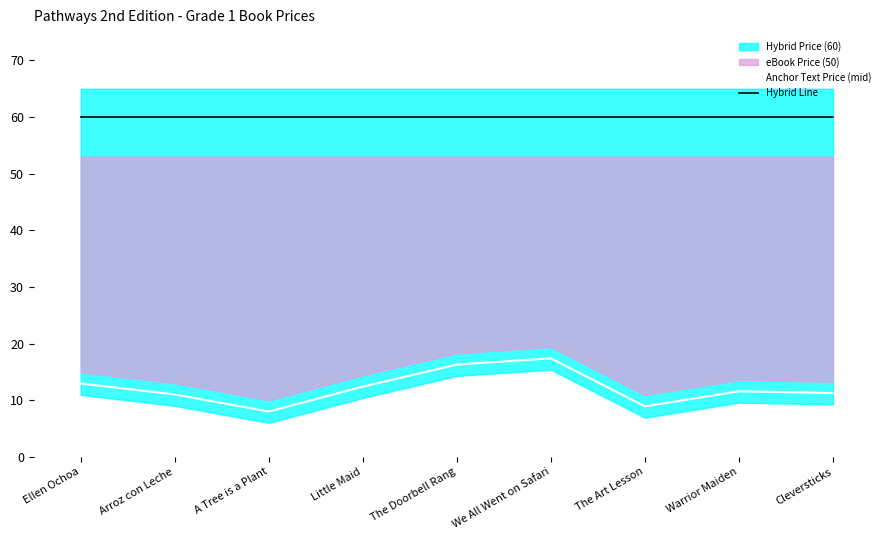

What is the sum of all Hybrid Line values?

540.0